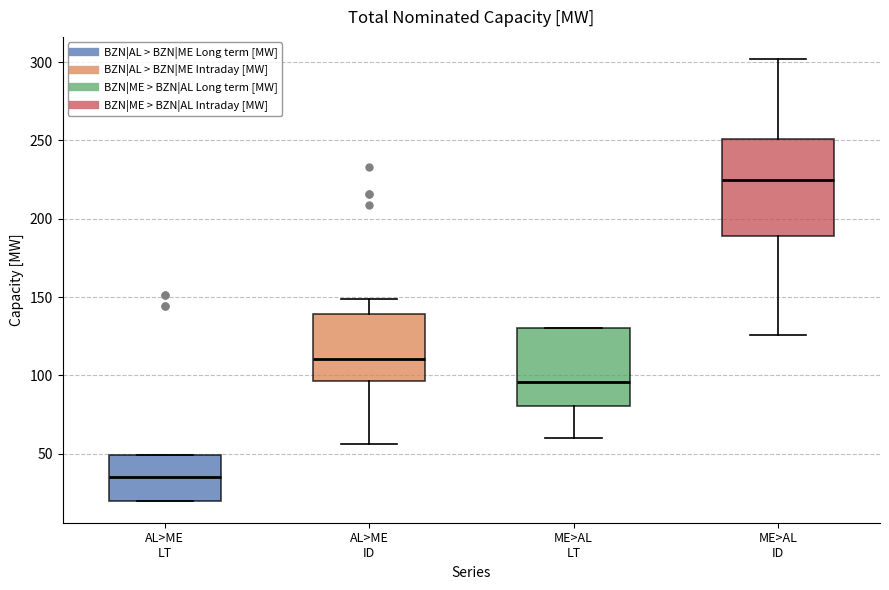

Reading left to right, transcribe this box plot: for each box, give where its median line is, the range the box spans, and where its two whiskers end, as read against the y-axis. The values are not printed on the chart, so give them approximately, as read against the axis.

AL>ME LT: median 35, box 20 to 50, whiskers 20 to 50
AL>ME ID: median 110, box 95 to 140, whiskers 55 to 150
ME>AL LT: median 95, box 80 to 130, whiskers 60 to 130
ME>AL ID: median 225, box 190 to 250, whiskers 125 to 300